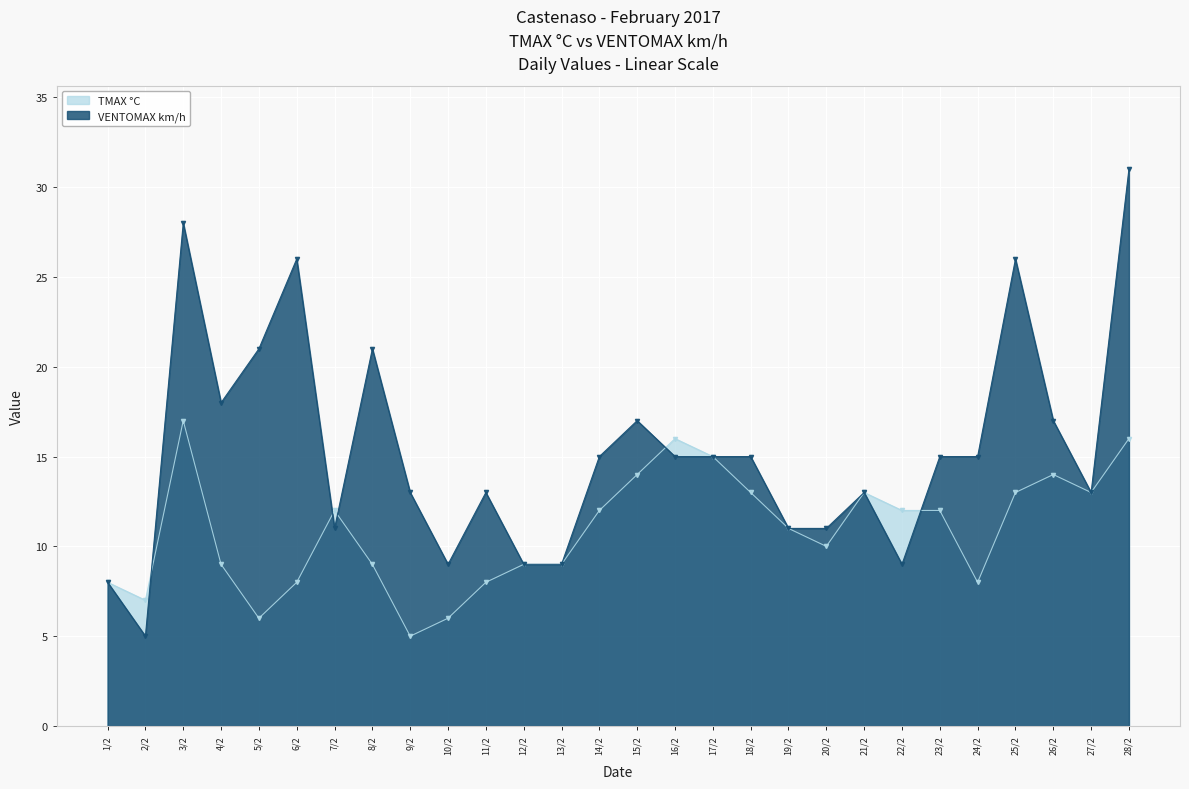

How many intersections are there between TMAX °C and VENTOMAX km/h?

5